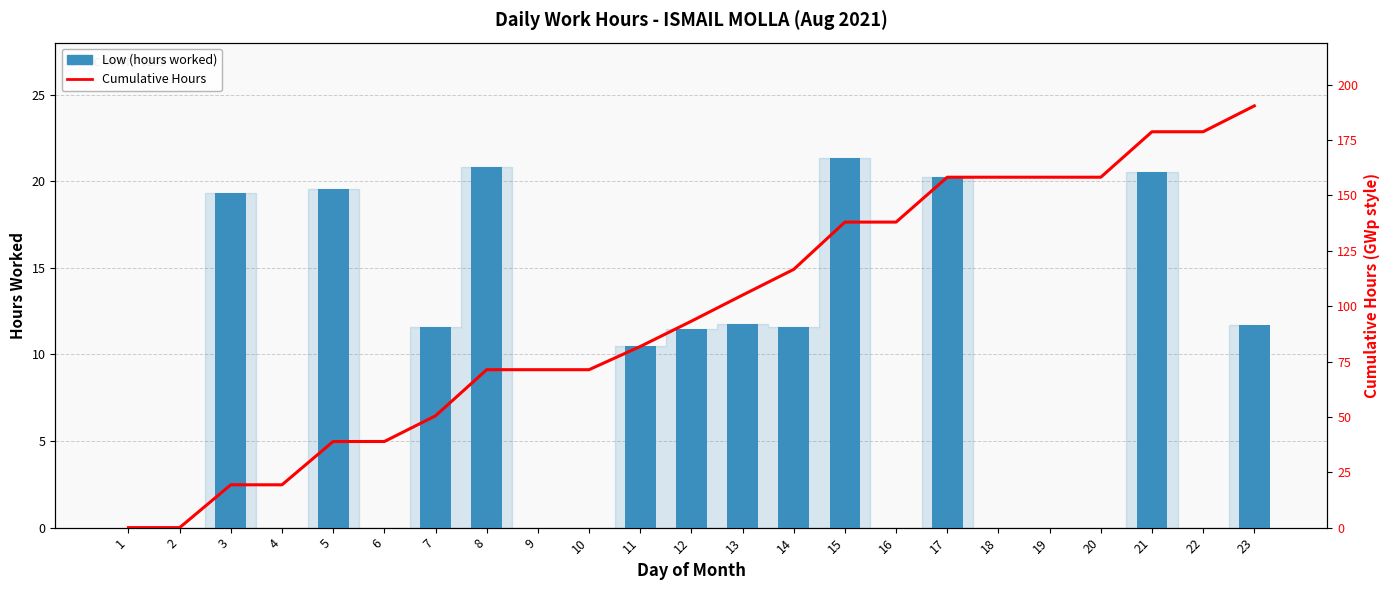

Rank the series at 7 from lowest to highest value.

Low (hours worked), Cumulative Hours